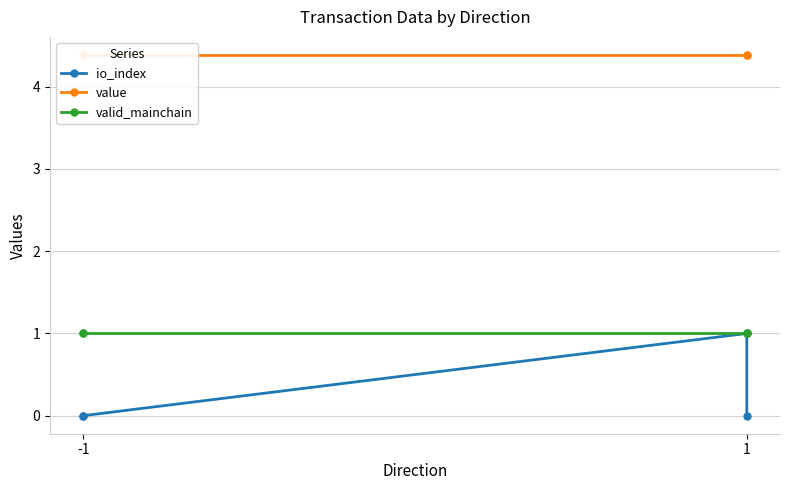

Rank the series by their average value, from highest to lowest.

value, valid_mainchain, io_index